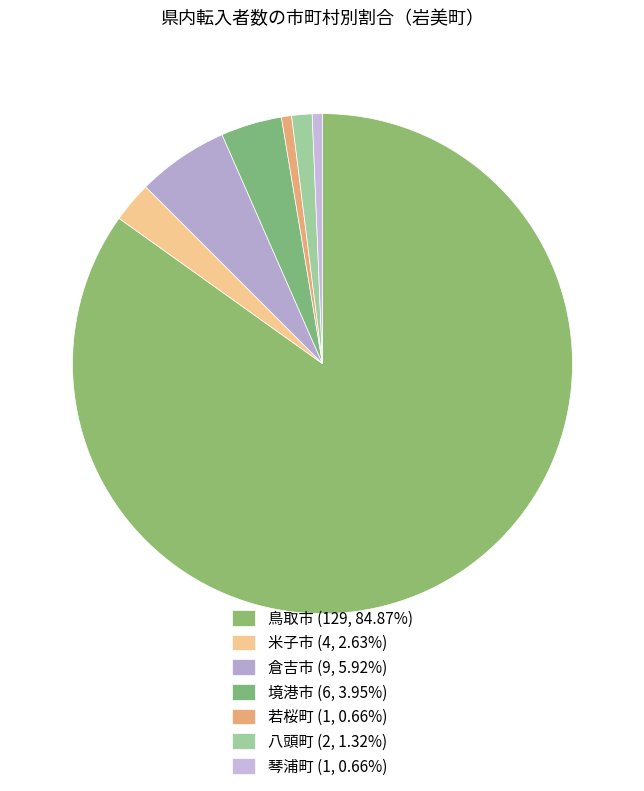

Is there a majority slice in this chart?

Yes